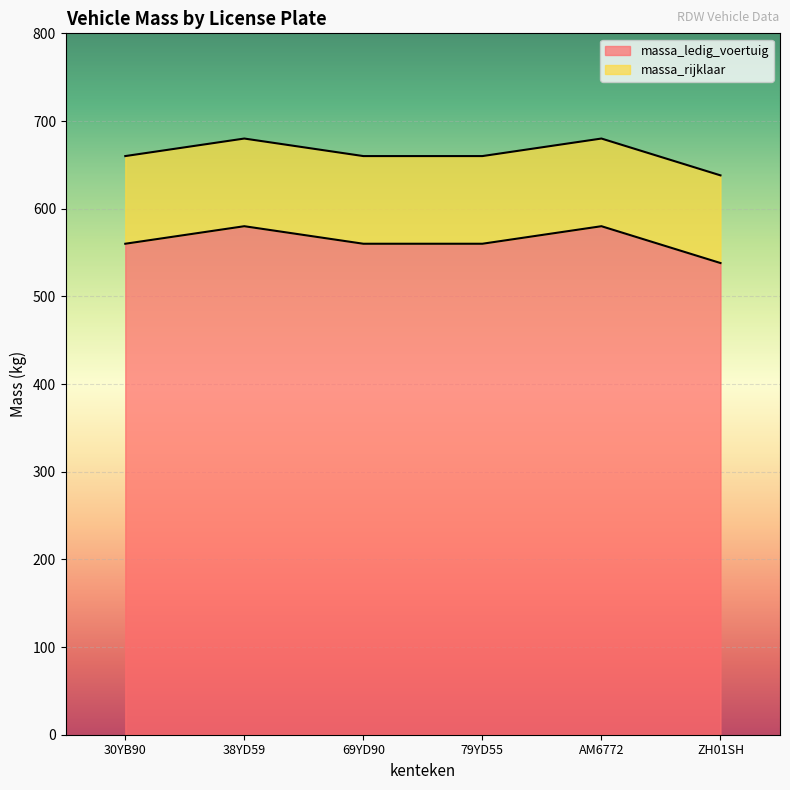

How many massa_rijklaar values are between 660 and 680?

5